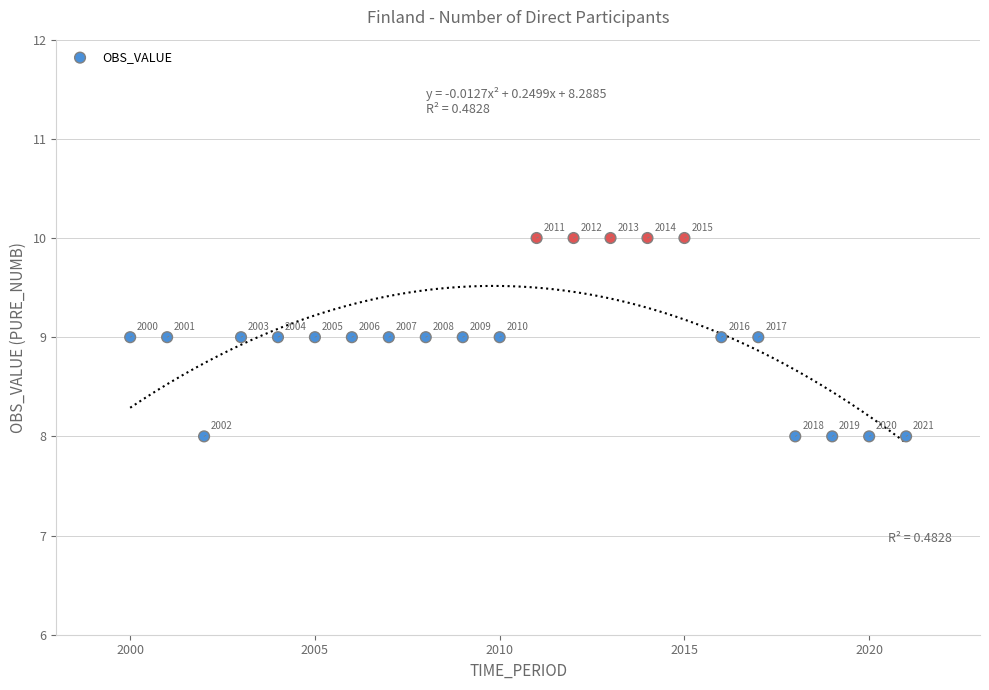

What Y value in the scatter plot is closest to 9?

9